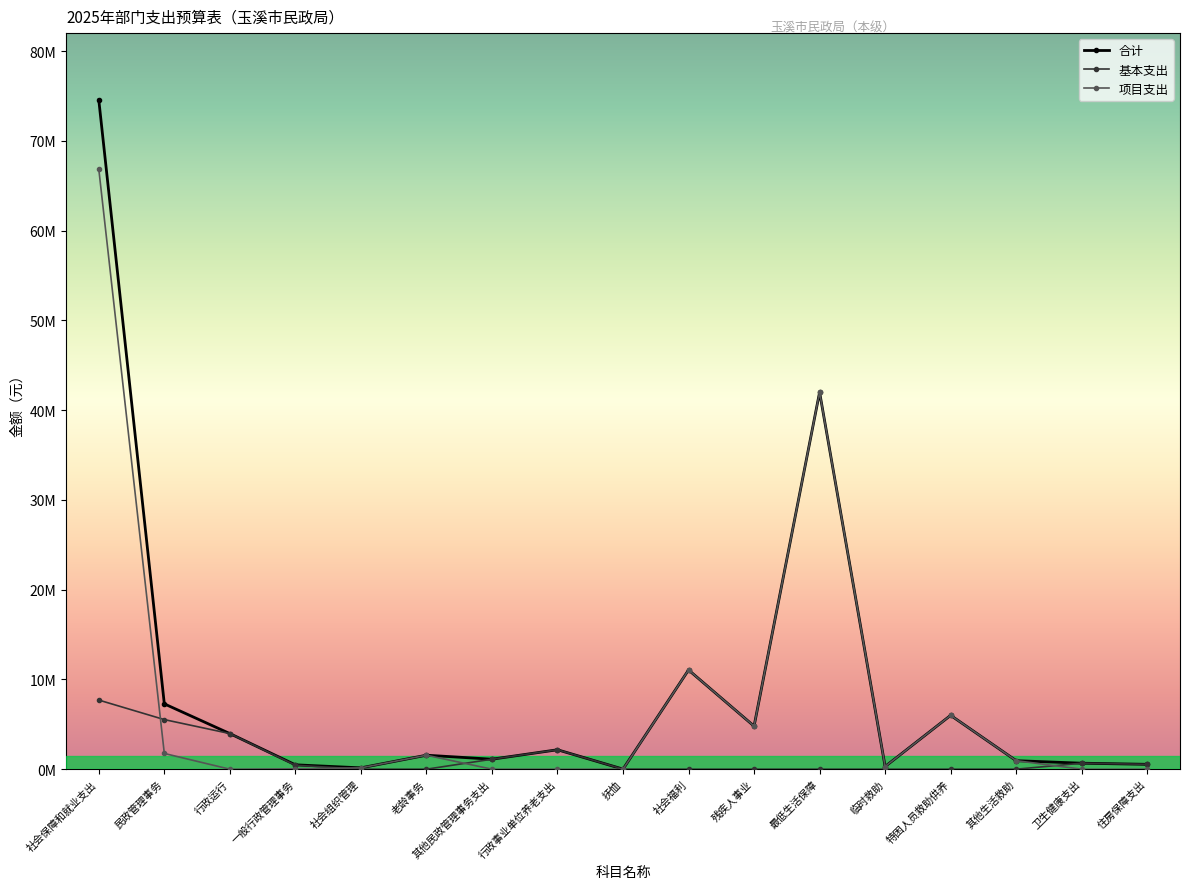

What is the label of the 16th point from the right?

民政管理事务